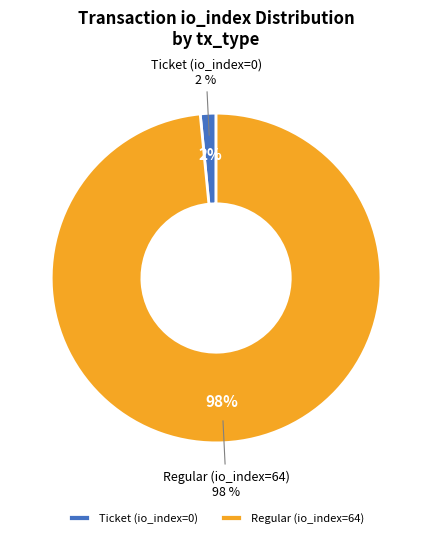

Count the number of slices in the pie.

2